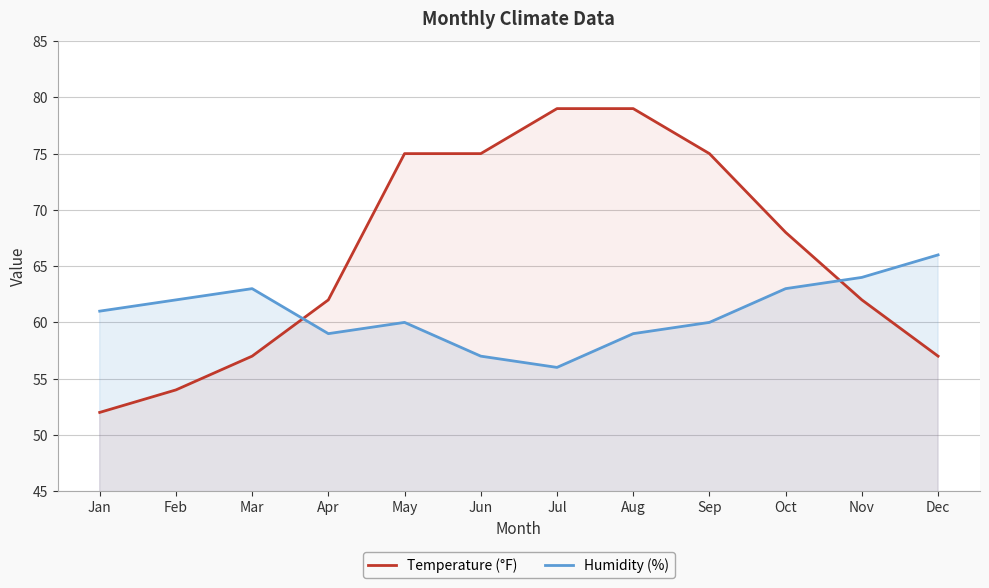

Reading left to right, what are all the values shown in this chart?

Temperature (°F): Jan=52	Feb=54	Mar=57	Apr=62	May=75	Jun=75	Jul=79	Aug=79	Sep=75	Oct=68	Nov=62	Dec=57
Humidity (%): Jan=61	Feb=62	Mar=63	Apr=59	May=60	Jun=57	Jul=56	Aug=59	Sep=60	Oct=63	Nov=64	Dec=66